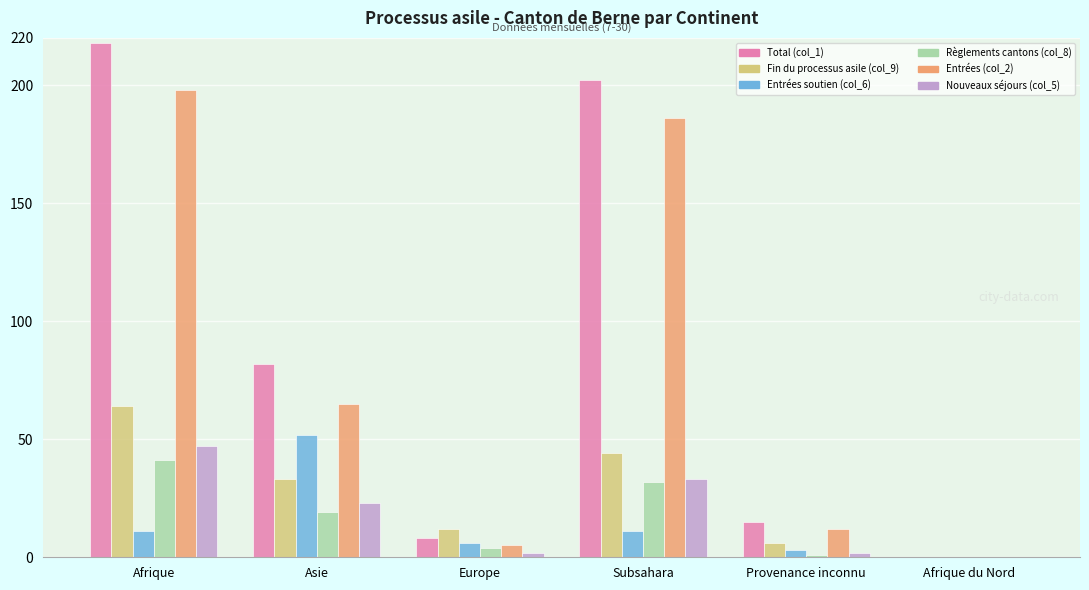

Count the number of categories in the chart.

6